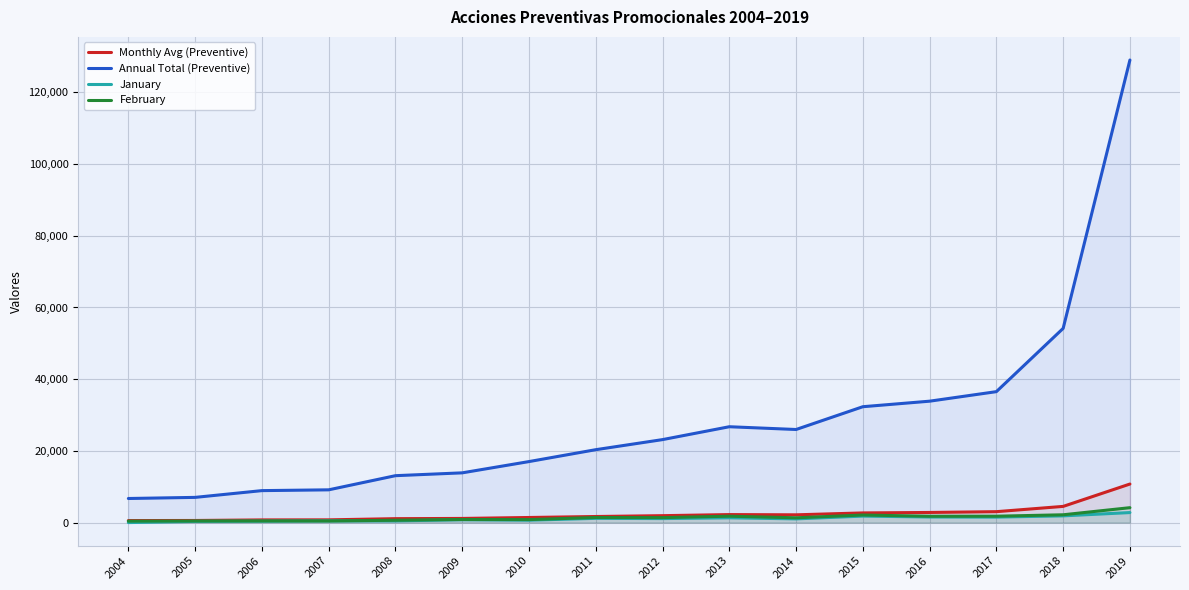

True or false: Monthly Avg (Preventive) and February intersect in this chart.

False